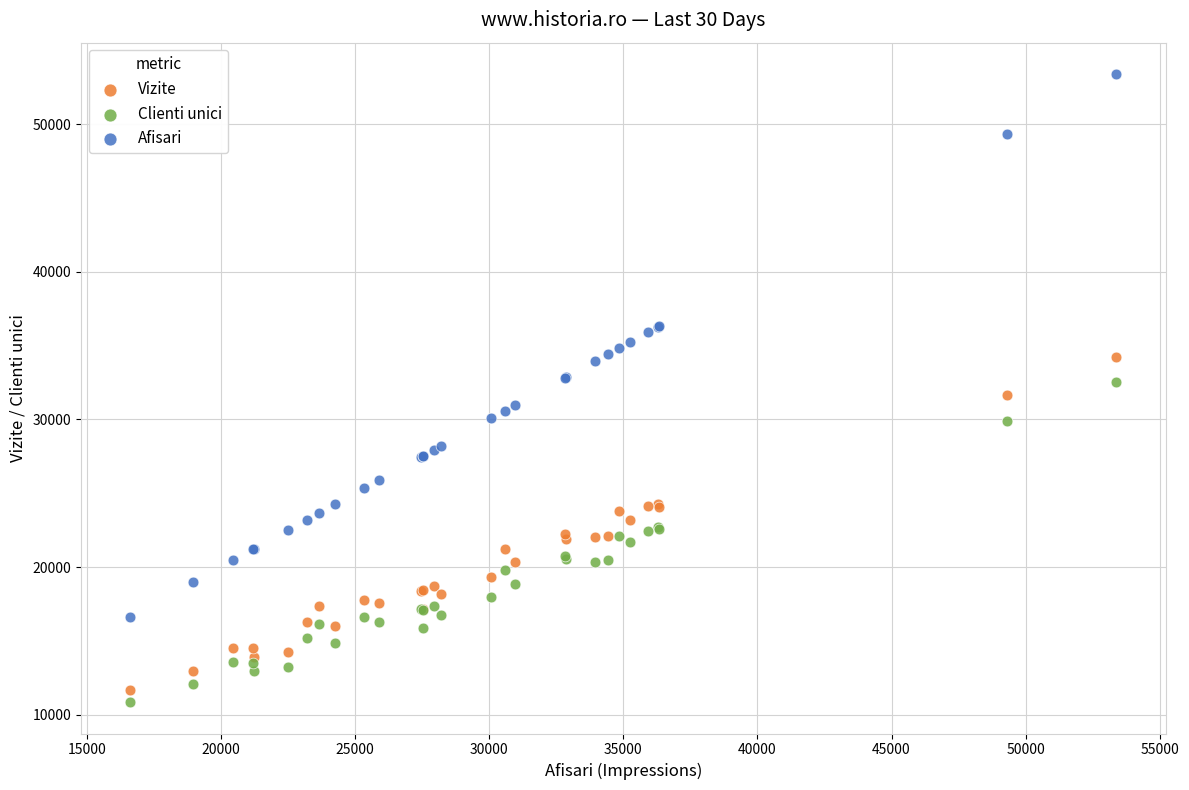

Which series has the widest spread of Y values?

Afisari